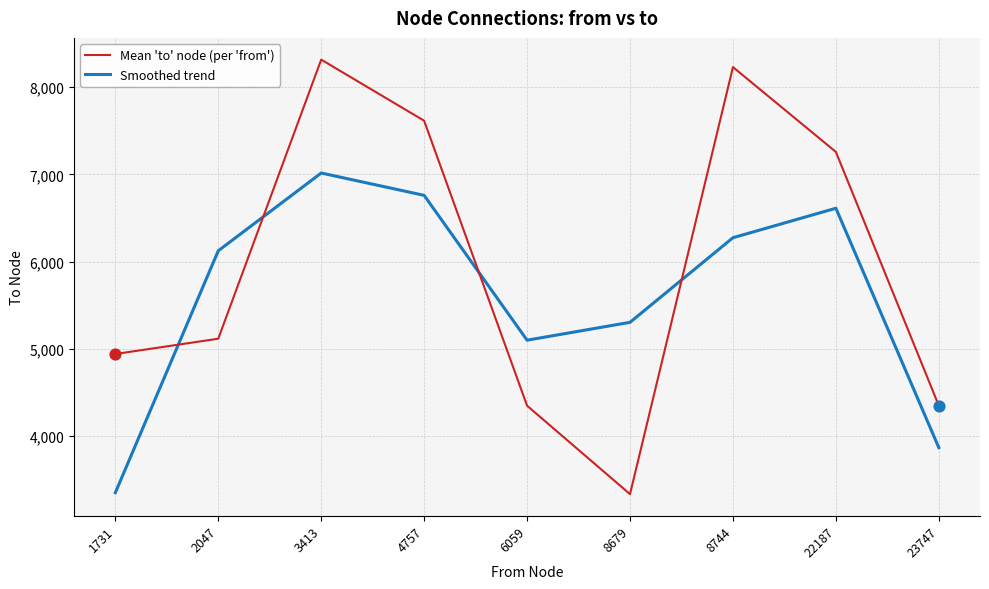

Which series has the largest range (max minus min)?

Mean 'to' node (per 'from')